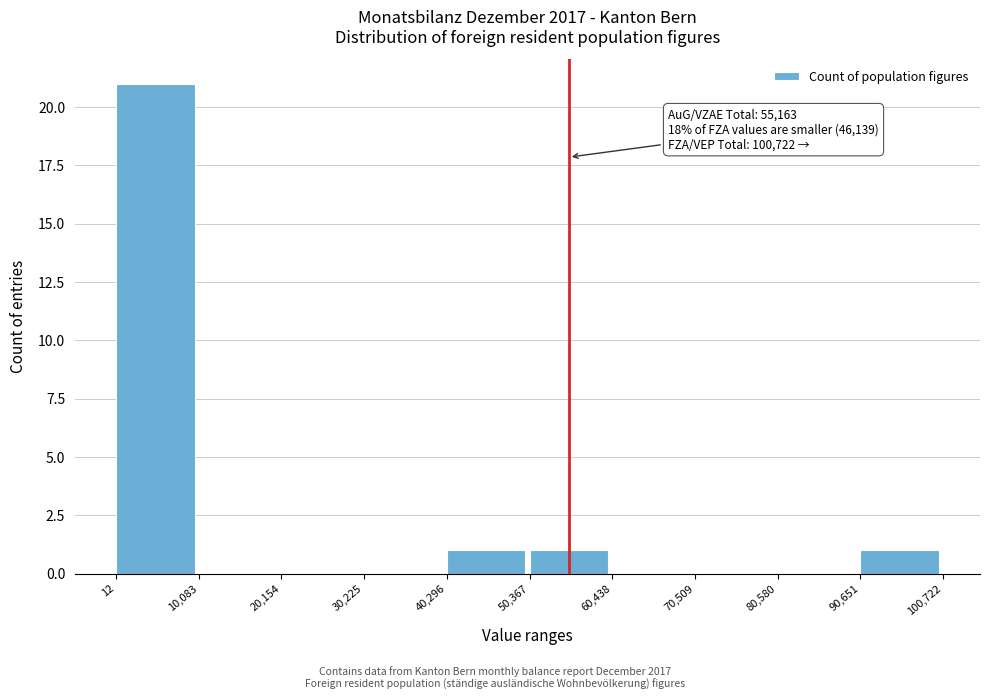

Which range on the x-axis has the tallest bar?

12 to 10,083